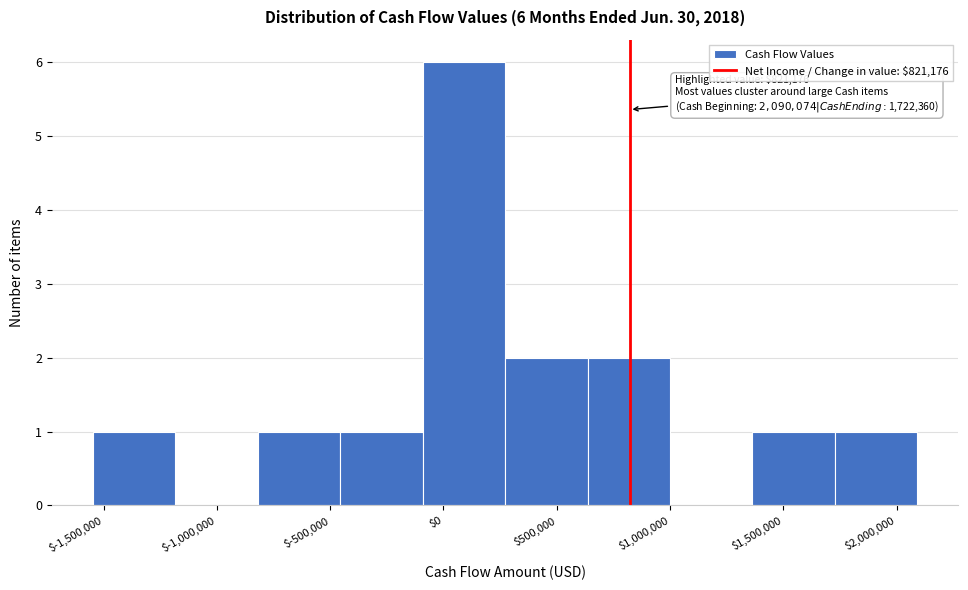

Which range on the x-axis has the tallest bar?

-100000 to 250000